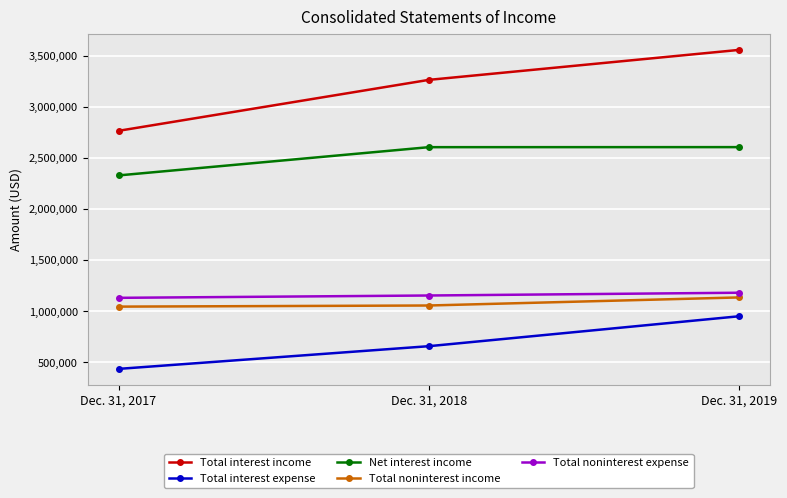

What is the value of the Total interest expense point at the 3rd from the left?

951623